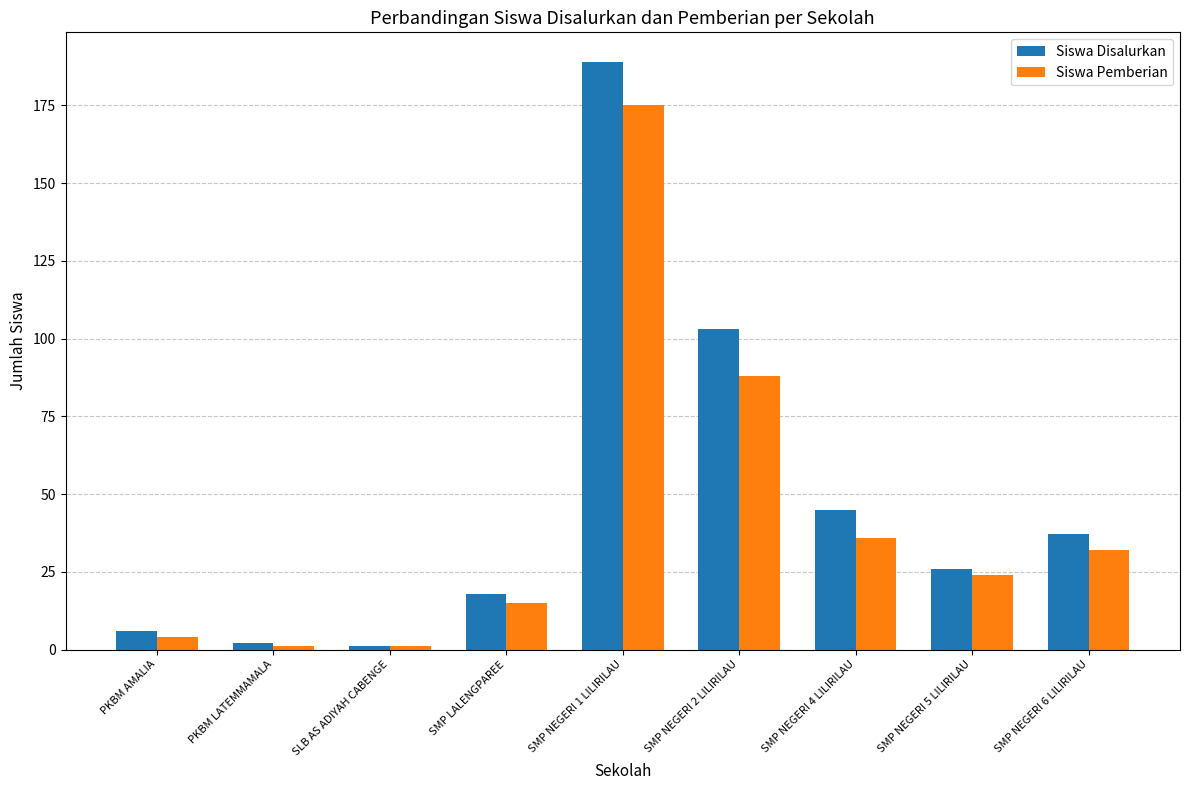

What is the total value across all series at PKBM LATEMMAMALA?

3